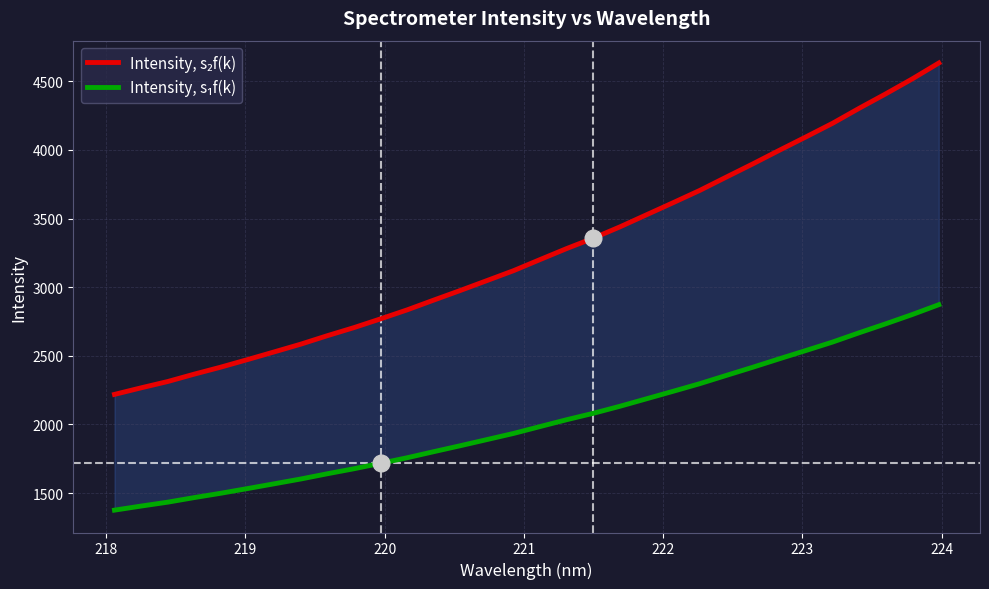

True or false: Intensity, s₂f(k) and Intensity, s₁f(k) cross at least once.

False